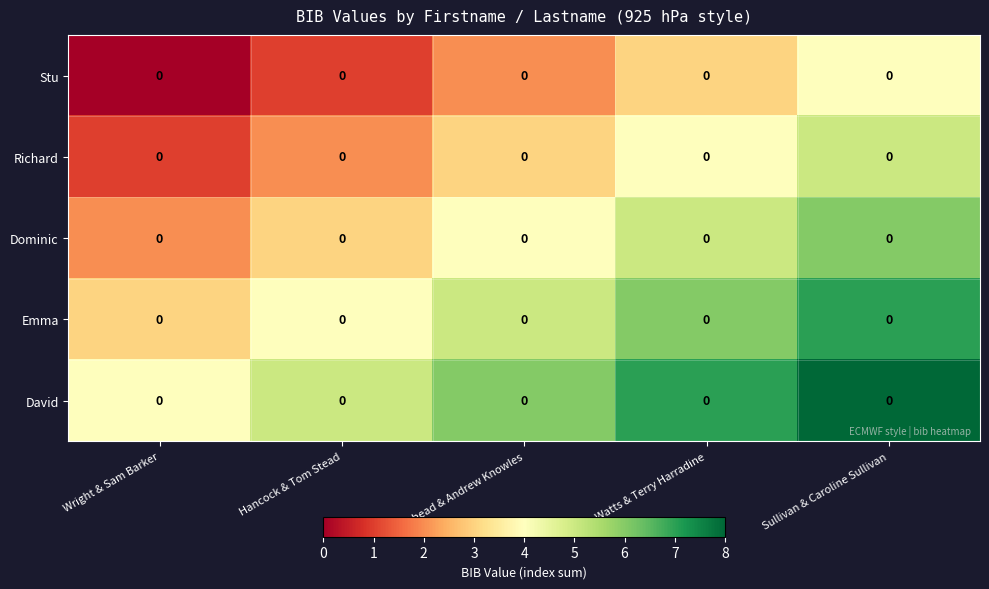

What is the difference between the maximum and minimum values in the Emma series?

4